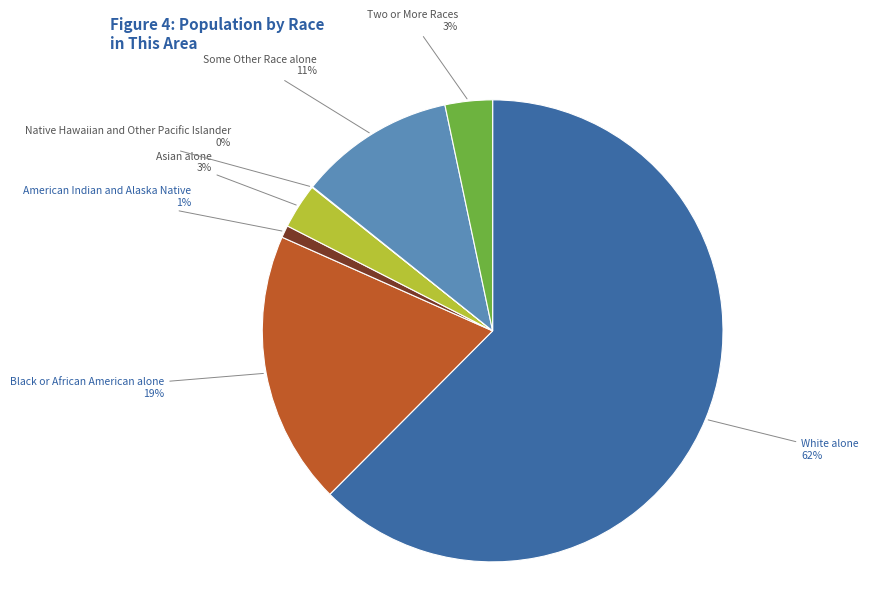

Approximately how many times larger is the value at Asian alone compared to Two or More Races?

1.0